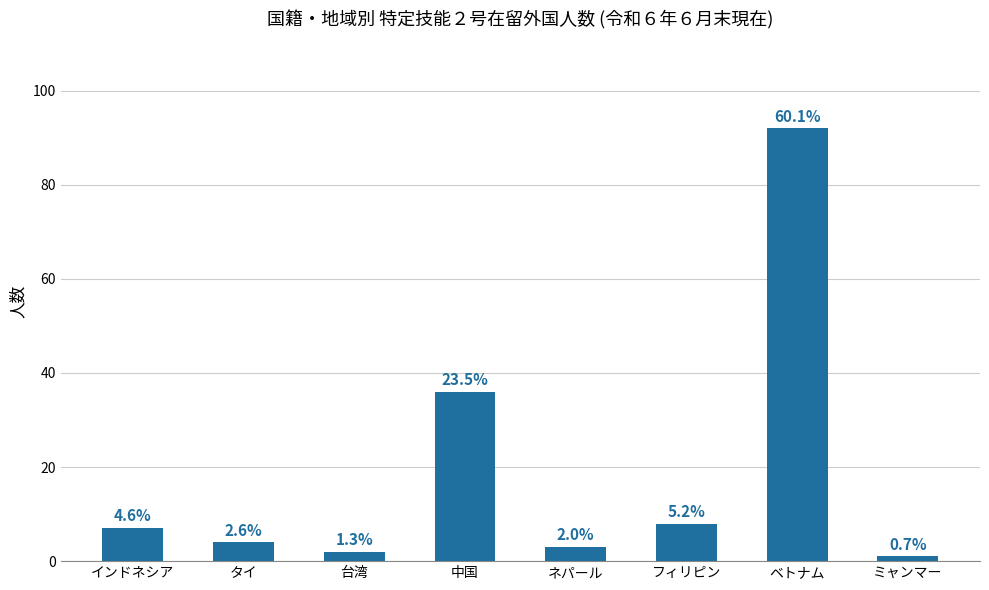

Is it true that the value at 中国 is 23?

False